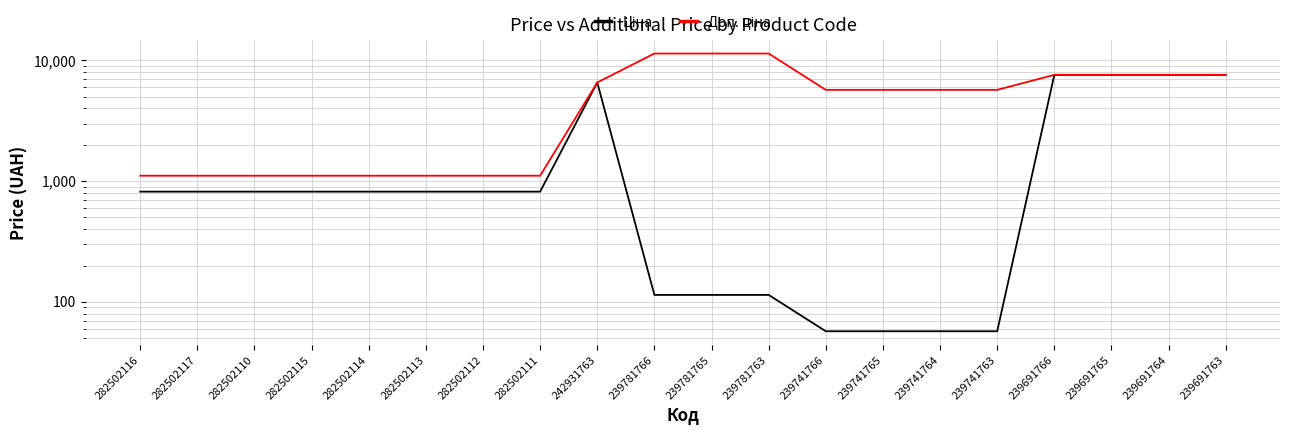

Is the value of Доп. ціна at 239781763 greater than the value of Ціна at 239781765?

Yes